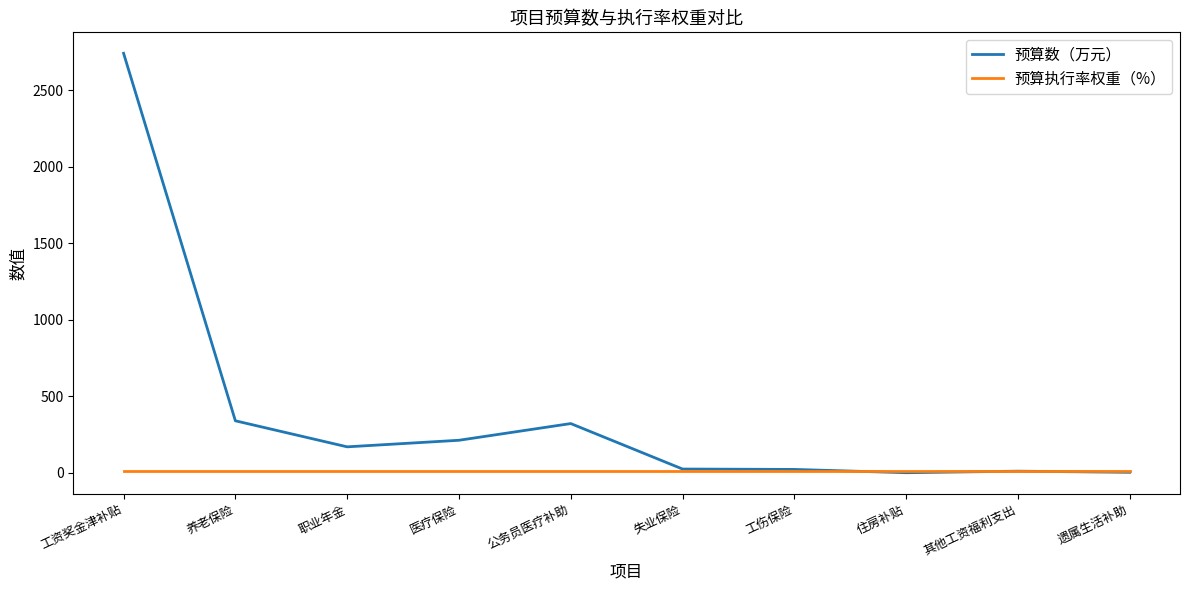

At which category is the sum across all series the highest?

工资奖金津补贴